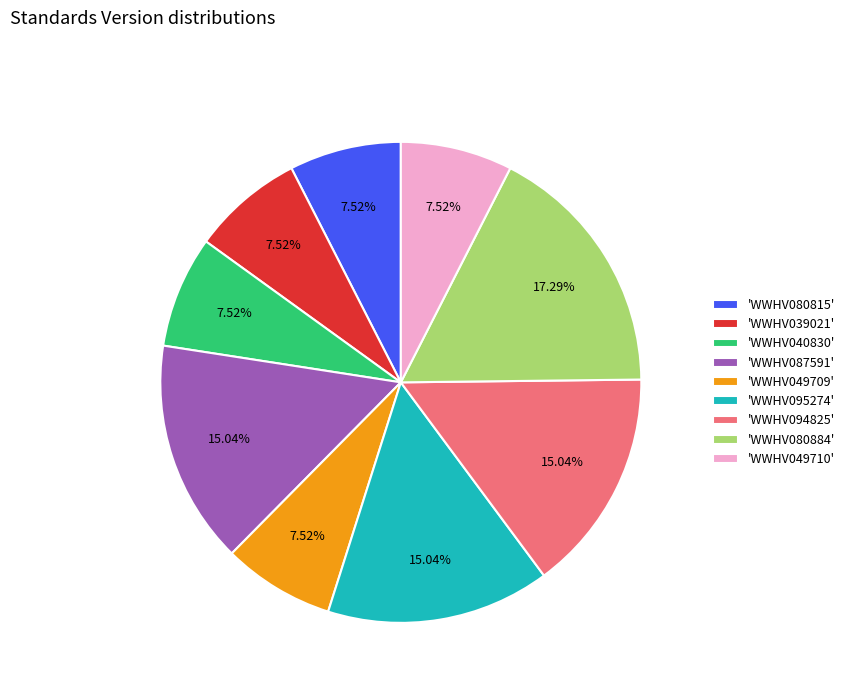

Is there a majority slice in this chart?

No